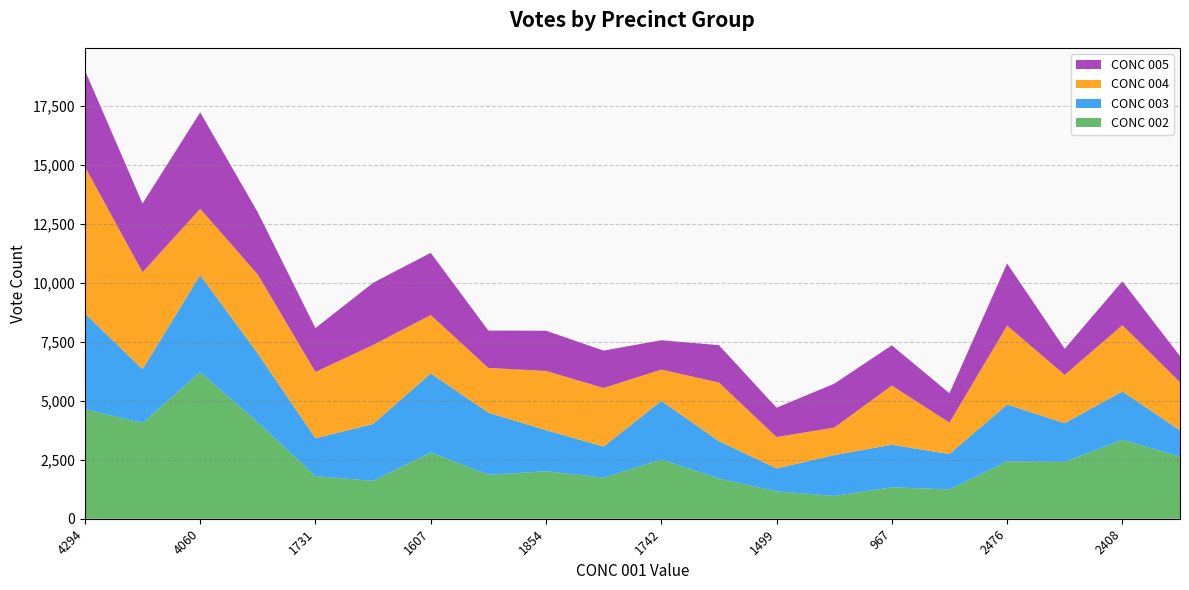

Is it true that CONC 002 equals 1164 at 1499?

True